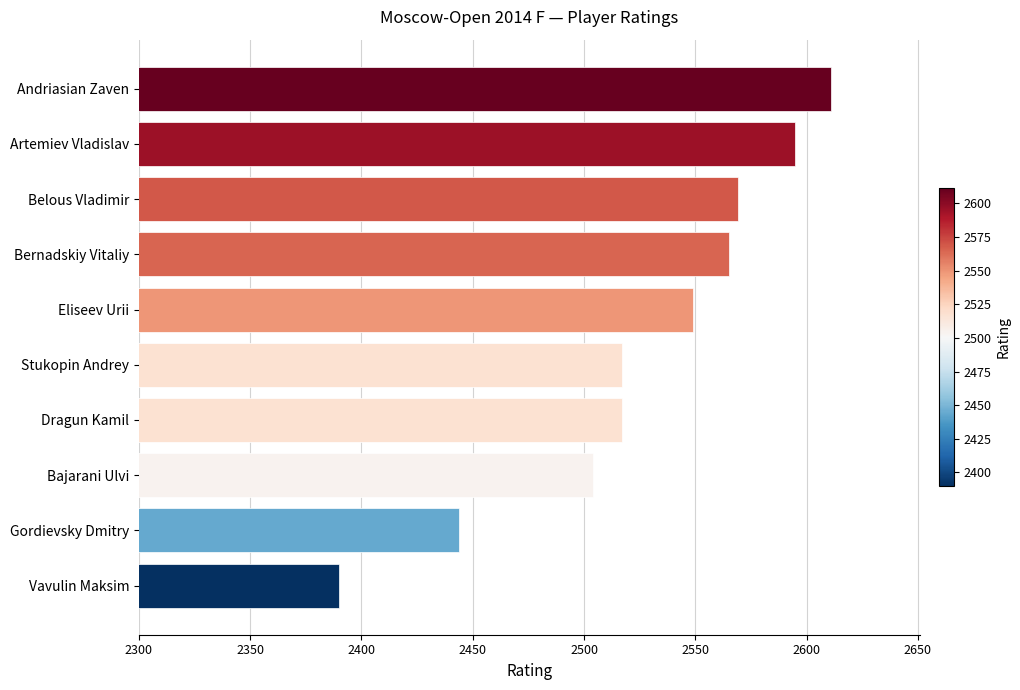

Reading top to bottom, transcribe all the data shown in this chart.

2611	2595	2569	2565	2549	2517	2517	2504	2444	2390